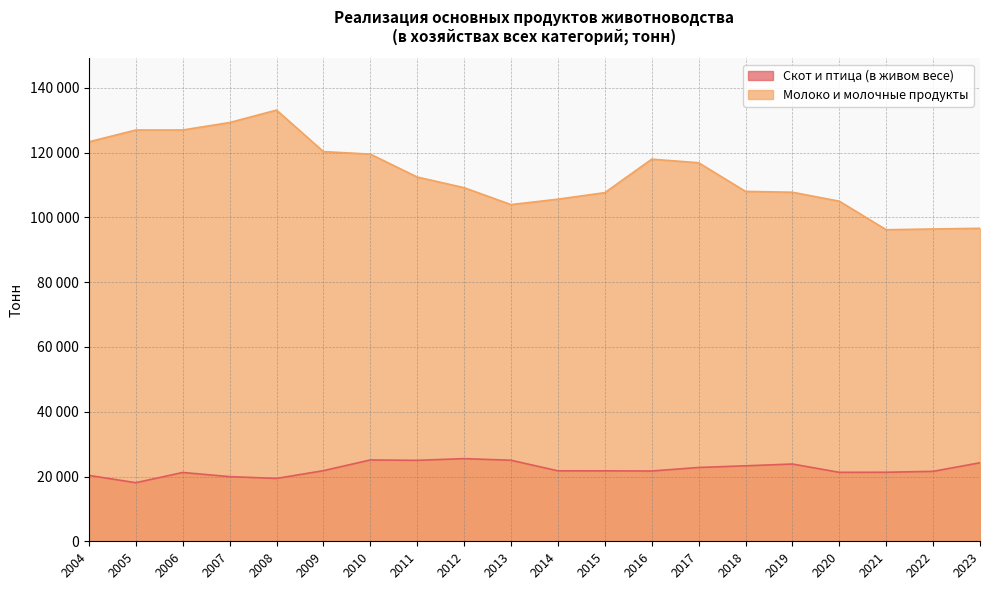

What is the sum of the Скот и птица (в живом весе) values at 2019 and 2007?

43822